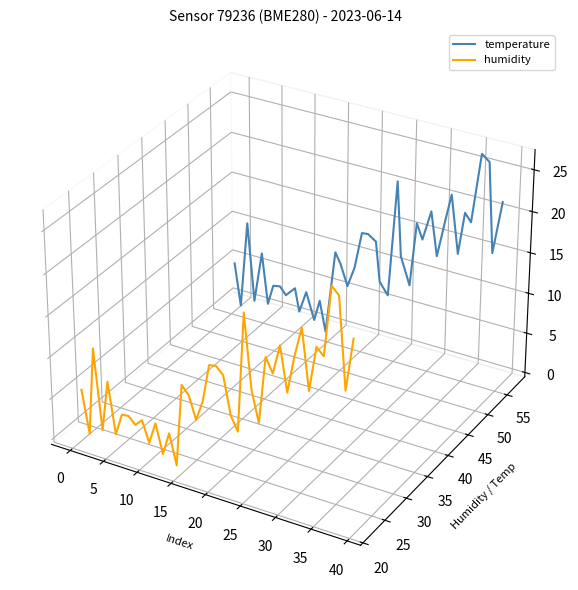

How many lines are shown in the chart?

2